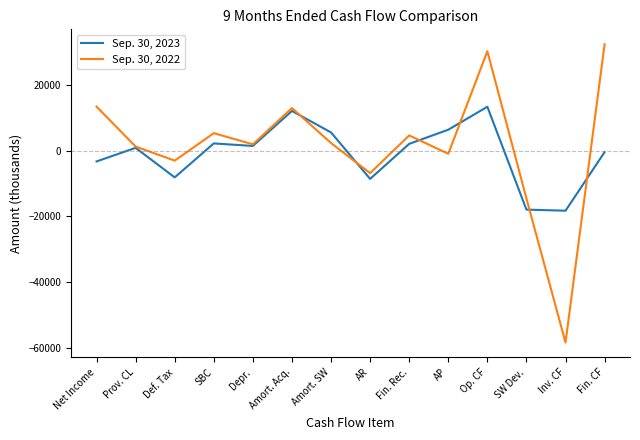

How many negative values does the Sep. 30, 2022 series have?

5